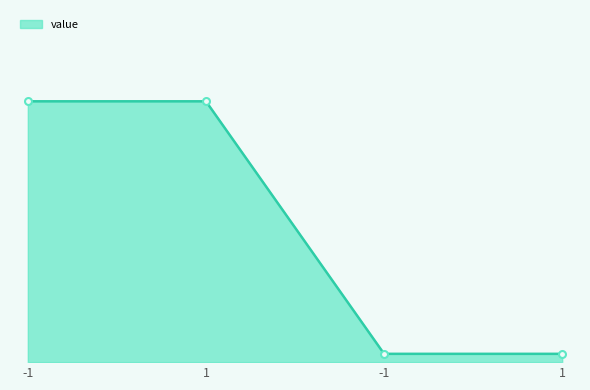

Reading left to right, list all the values displayed in this chart.

-1=121.9	1=121.9	-1=3.9	1=3.9